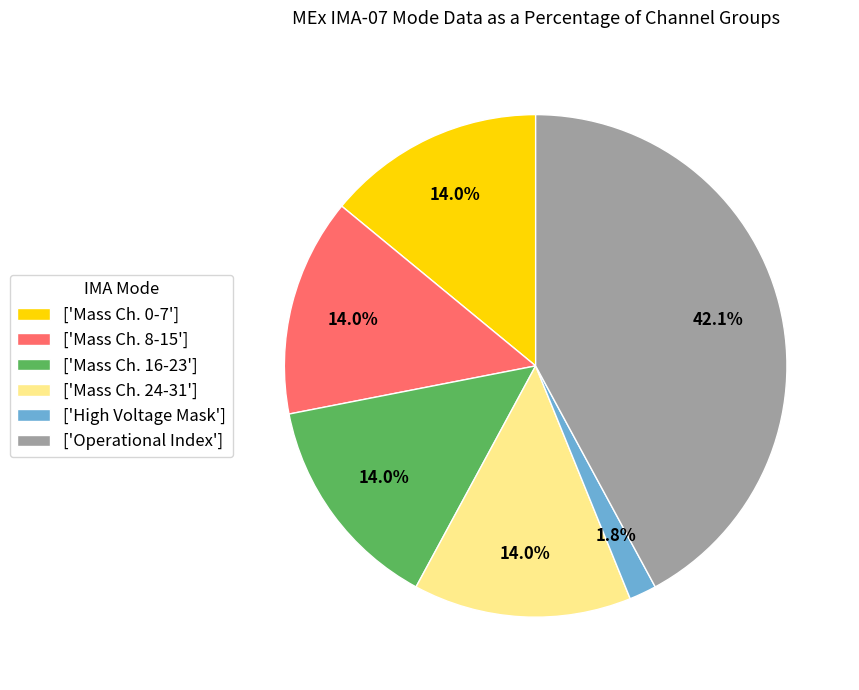

Is the sum of ['Mass Ch. 0-7'] and ['Mass Ch. 24-31'] greater than half?

No